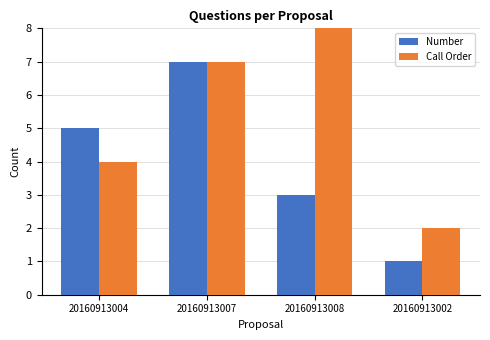

What is the approximate value of Number at 20160913004?

5